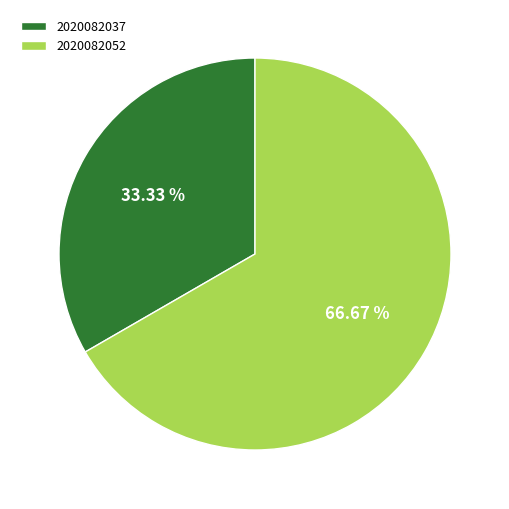

What portion of the pie excludes 2020082037?

66.7%